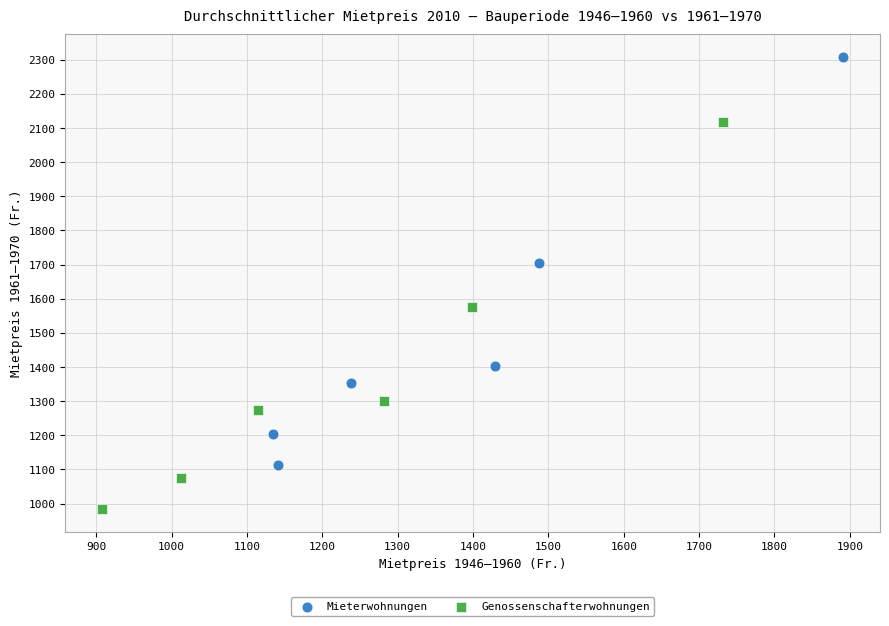

Which series contains the lowest Y value?

Genossenschafterwohnungen